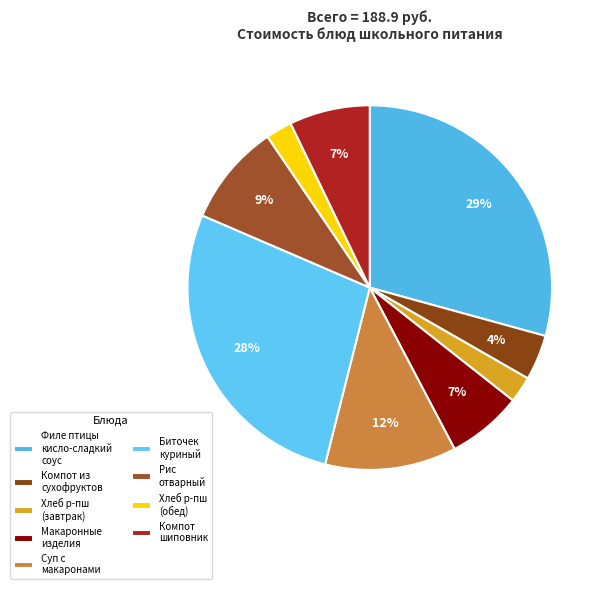

Count the number of slices in the pie.

9